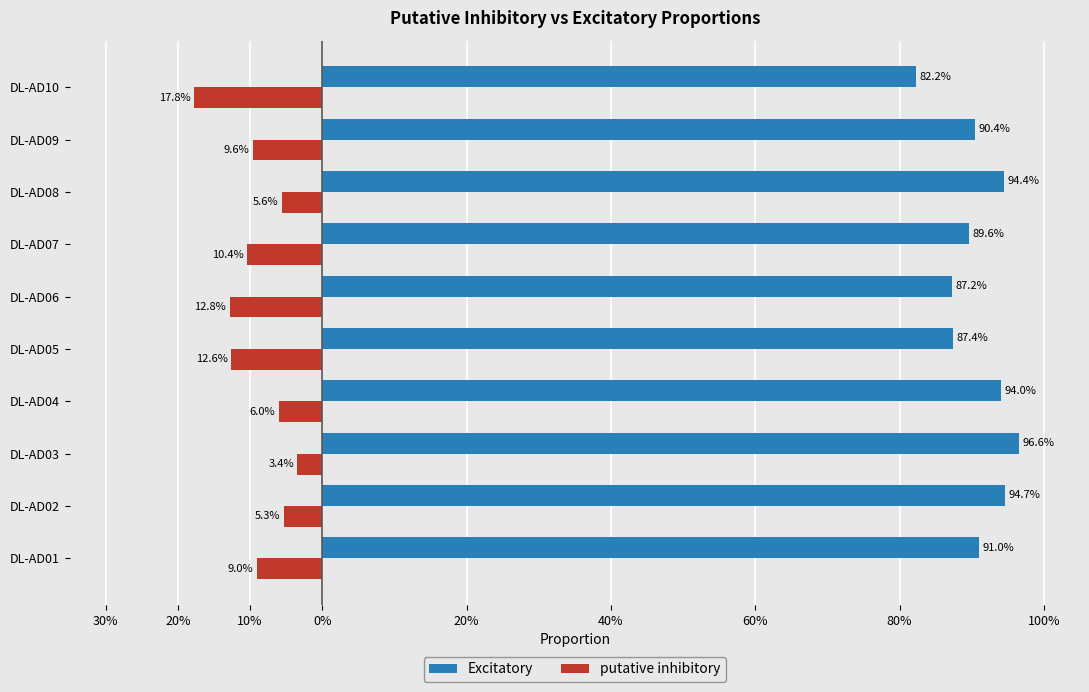

What are all the series names shown in the legend?

Excitatory, putative inhibitory